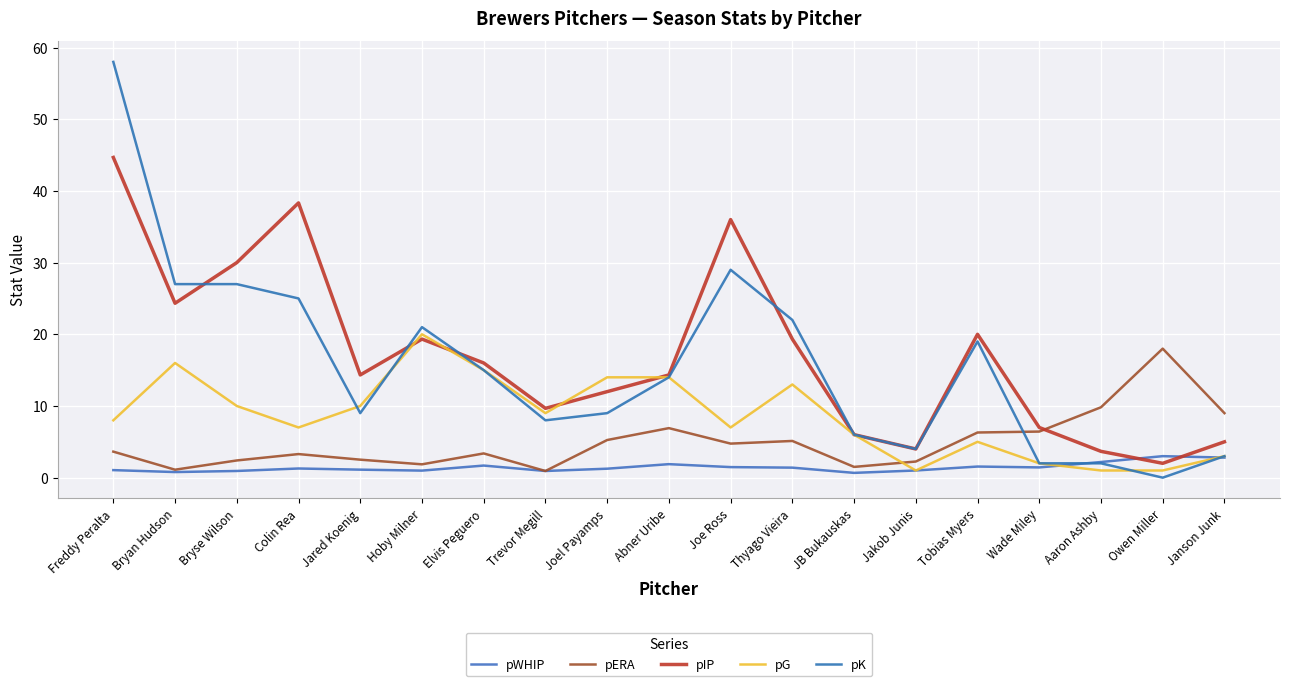

Between which two adjacent categories do pWHIP and pK first intersect?

Wade Miley and Aaron Ashby